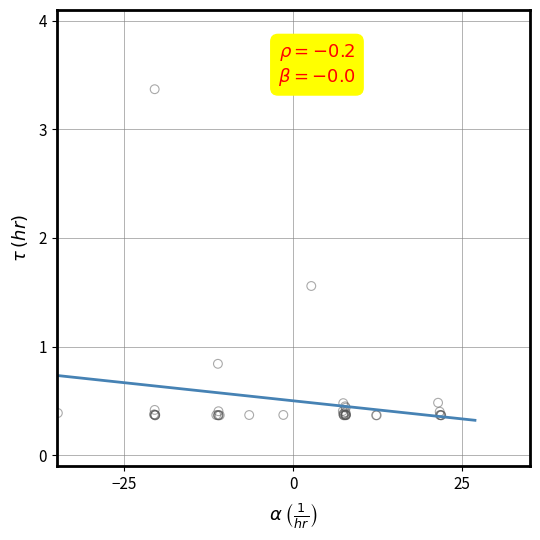

What Y value in the scatter plot is closest to 1?

0.8